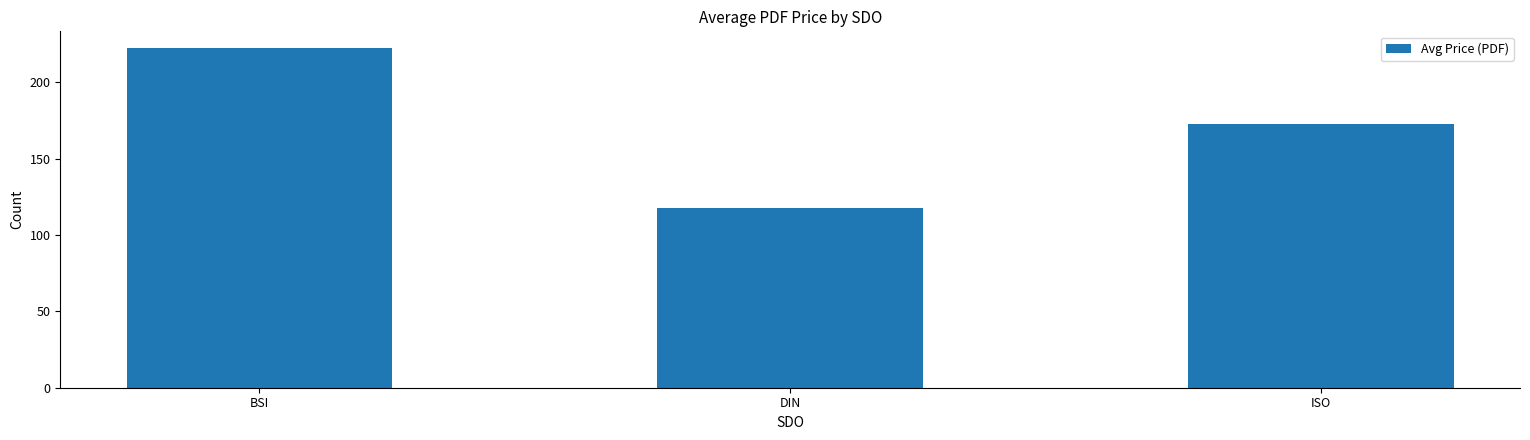

What is the sum of the values at BSI and ISO?

395.1